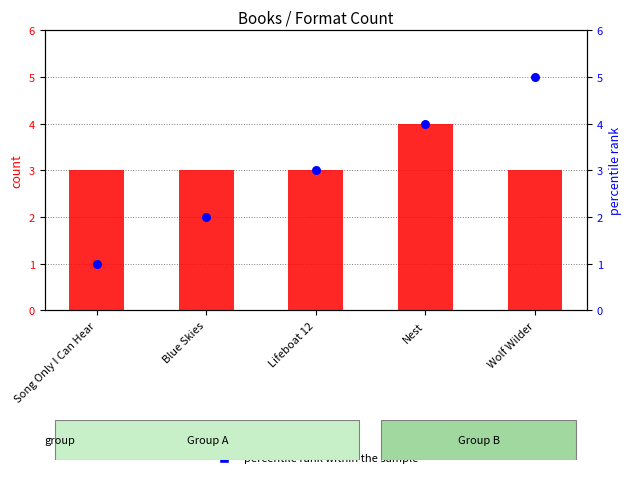

Which series has the largest total across all categories?

count